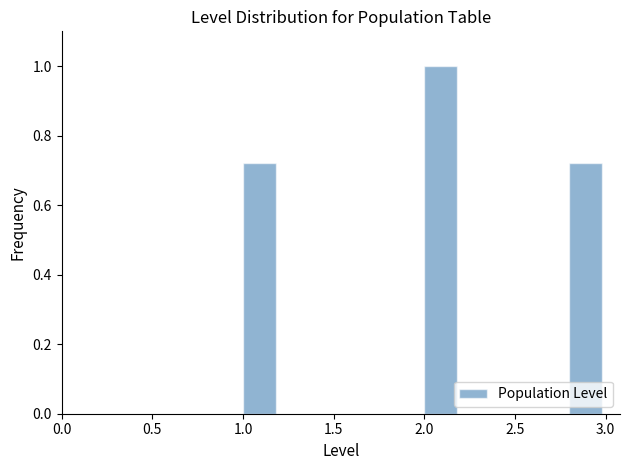

Which range on the x-axis has the tallest bar?

2.0 to 2.2